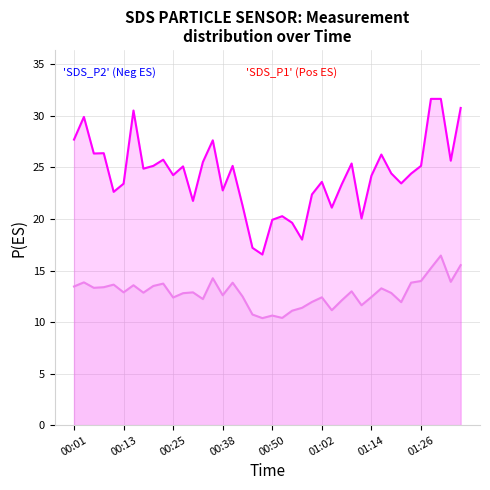

What is the minimum value shown in the chart?

10.4